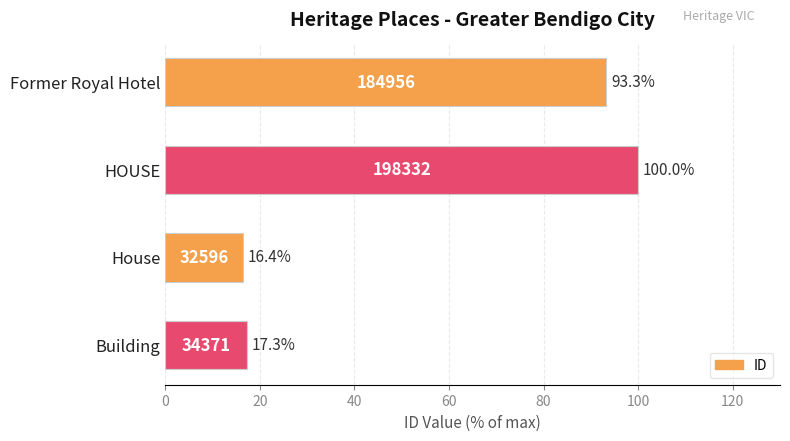

How many bars are there in total?

4